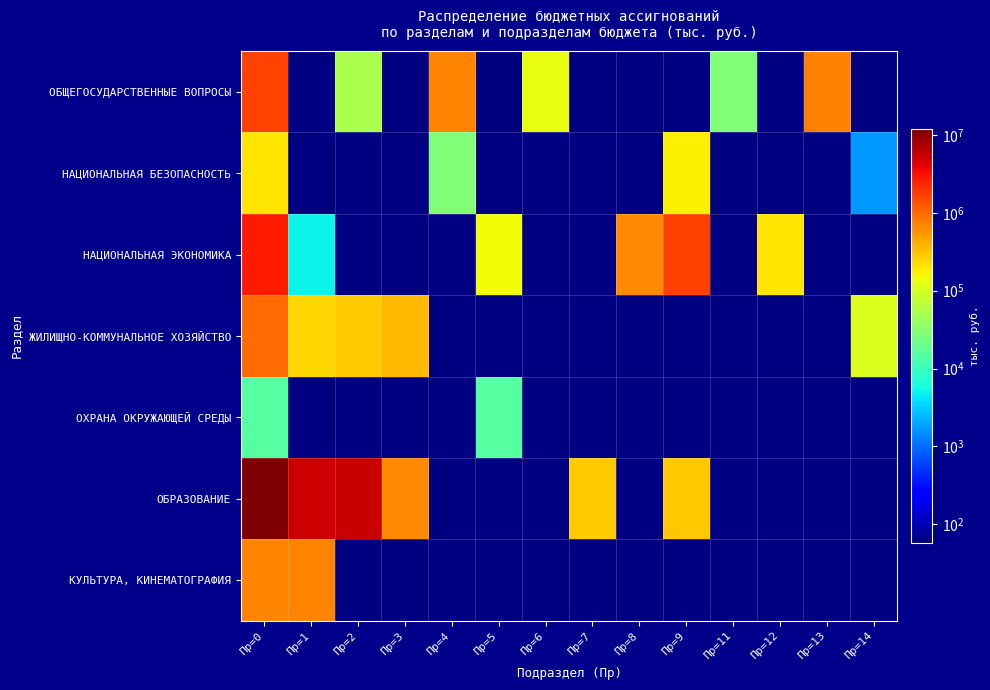

How many series are shown in this chart?

7